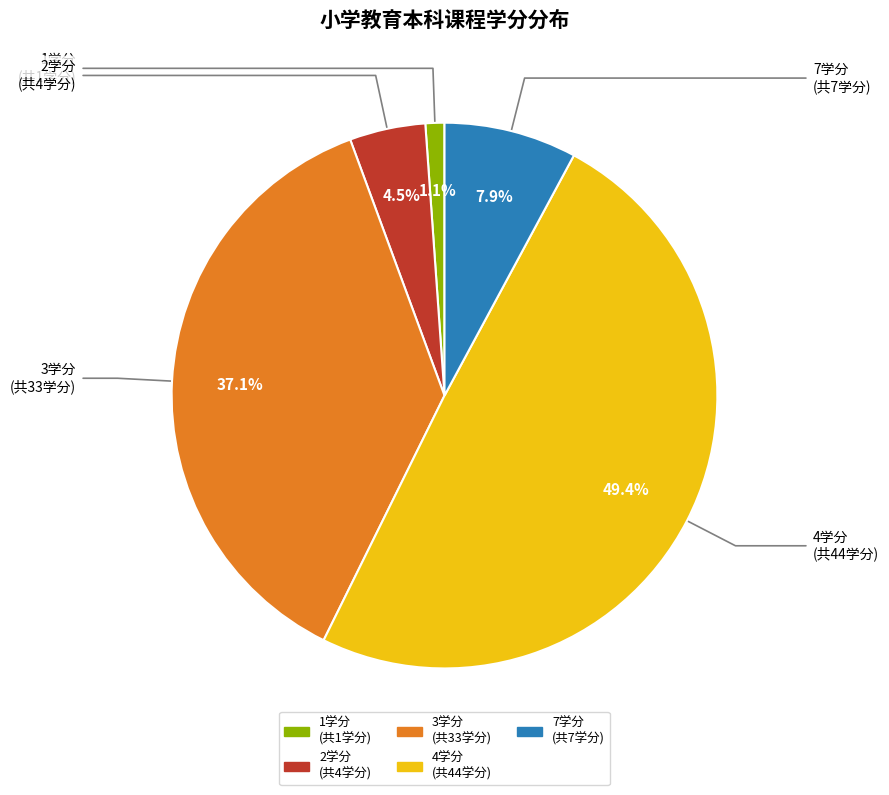

Is there any slice that represents more than half of the pie?

No